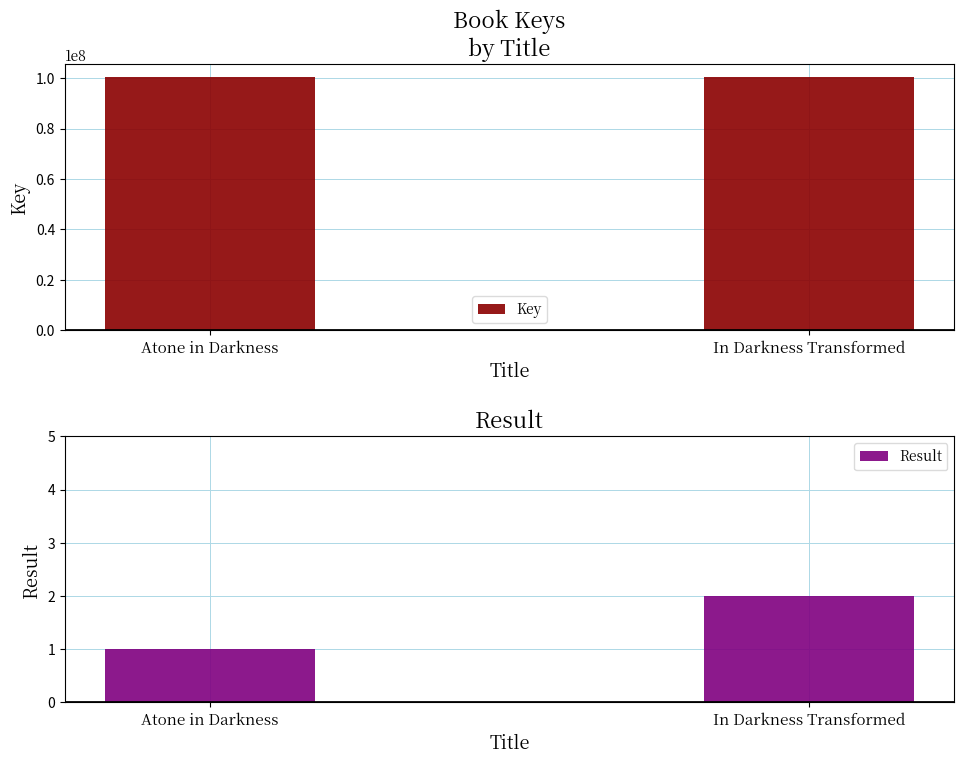

How many bars are there in total?

4